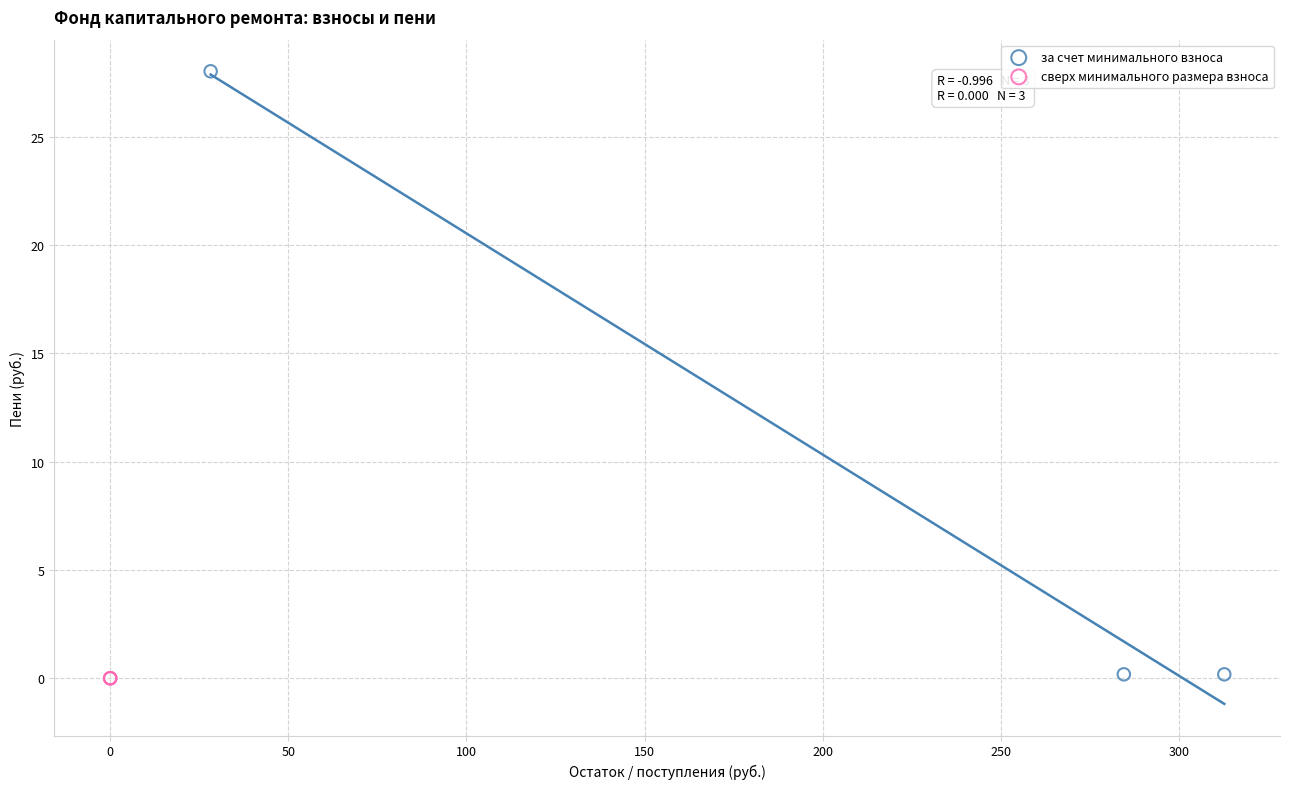

Which series reaches the maximum Y coordinate?

за счет минимального взноса